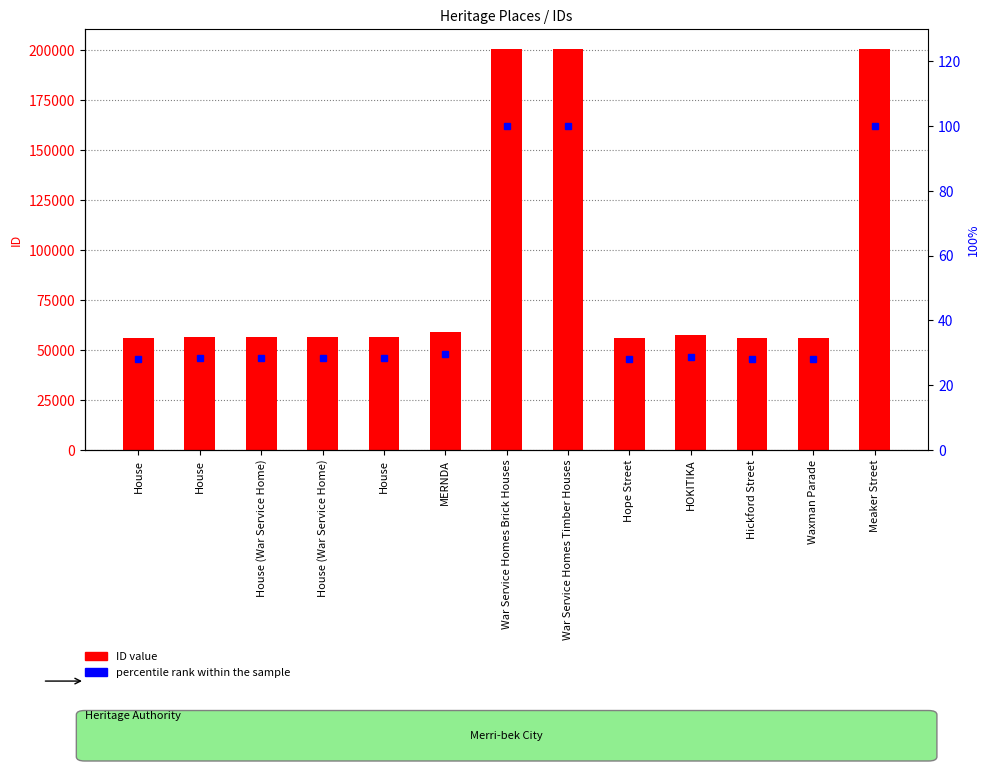

What is the sum of all ID values?

1169222.0